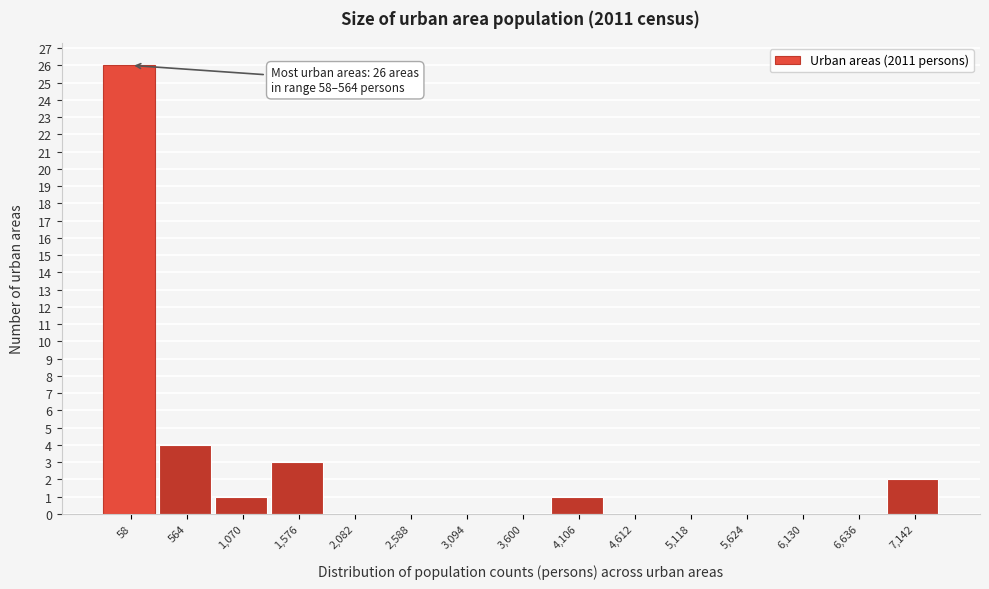

Reading left to right, what are all the values shown in this chart?

58=26	564=4	1,070=1	1,576=3	2,082=0	2,588=0	3,094=0	3,600=0	4,106=1	4,612=0	5,118=0	5,624=0	6,130=0	6,636=0	7,142=2